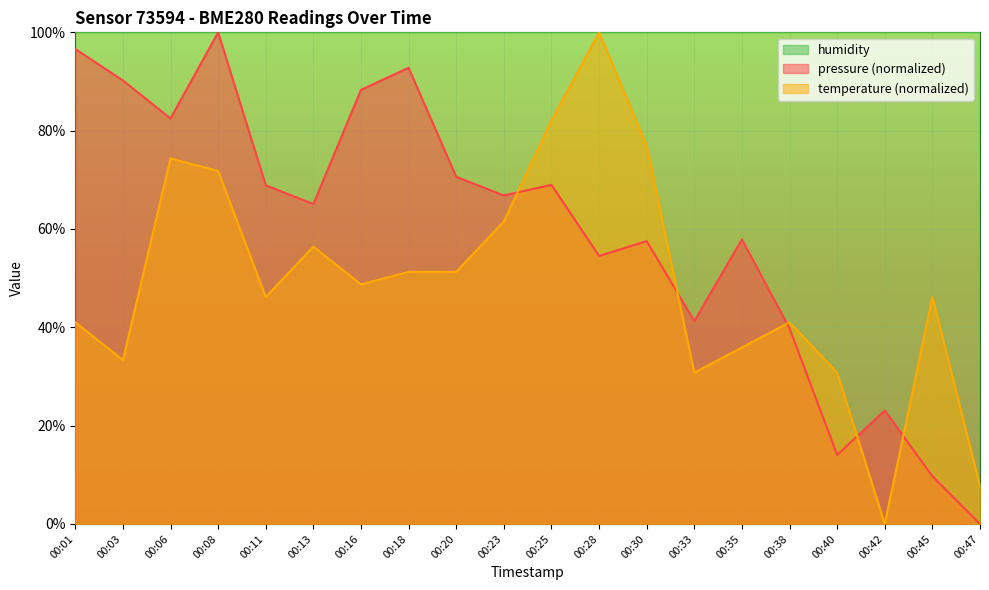

What is the highest value of the pressure series?

100.0